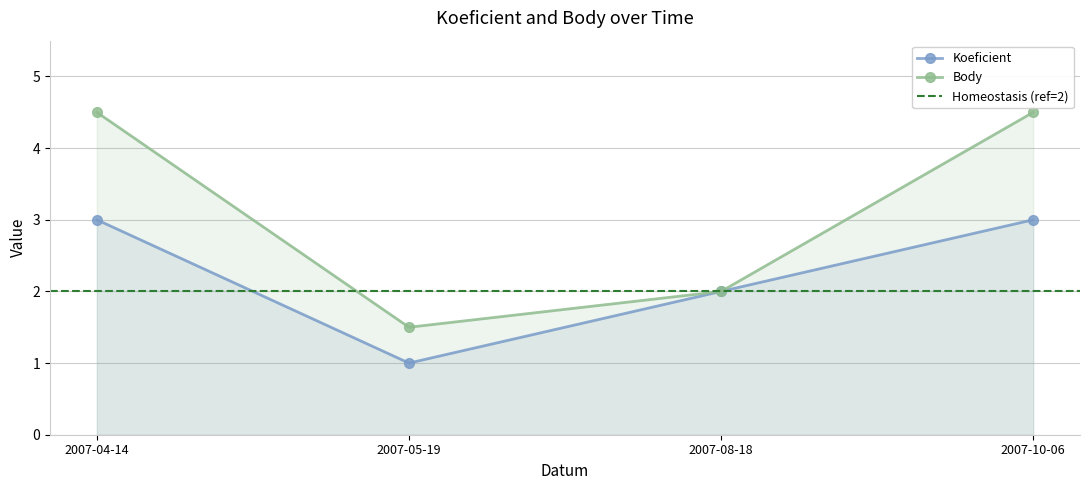

What is the total value across all series at 2007-04-14?

7.5